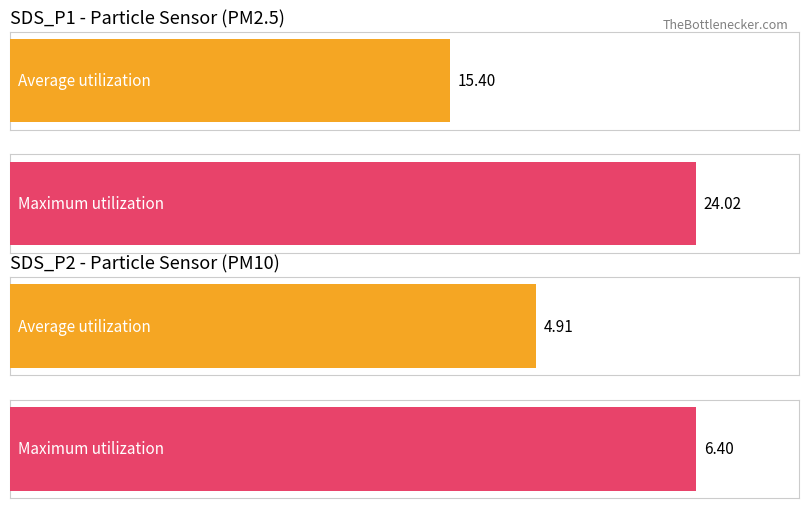

Which series has the widest spread of values?

SDS_P1